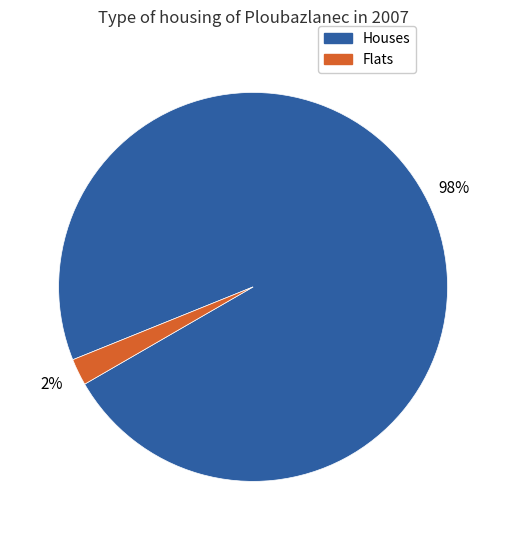

Between Houses and Flats, which is larger?

Houses